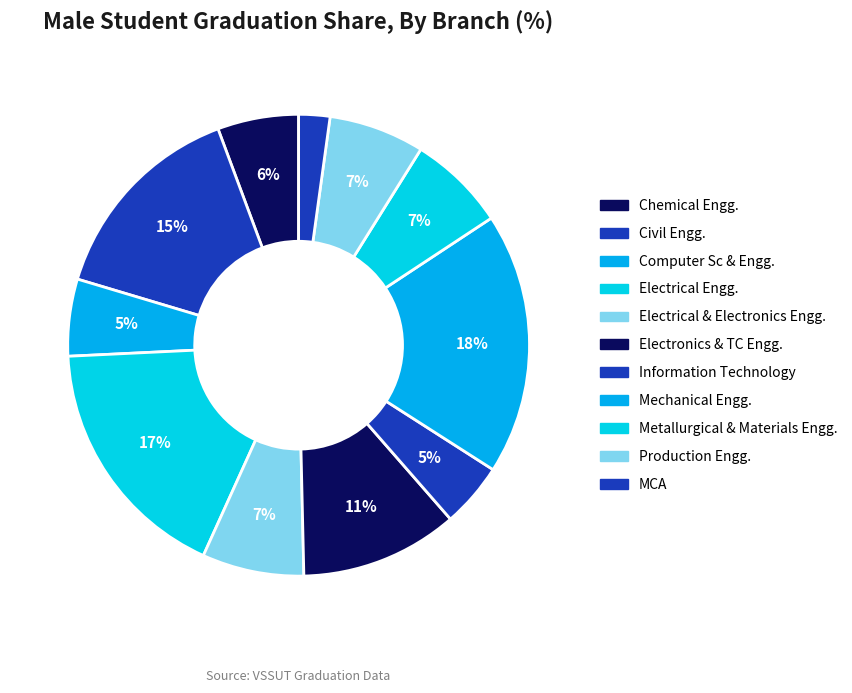

How many segments does this pie chart have?

11